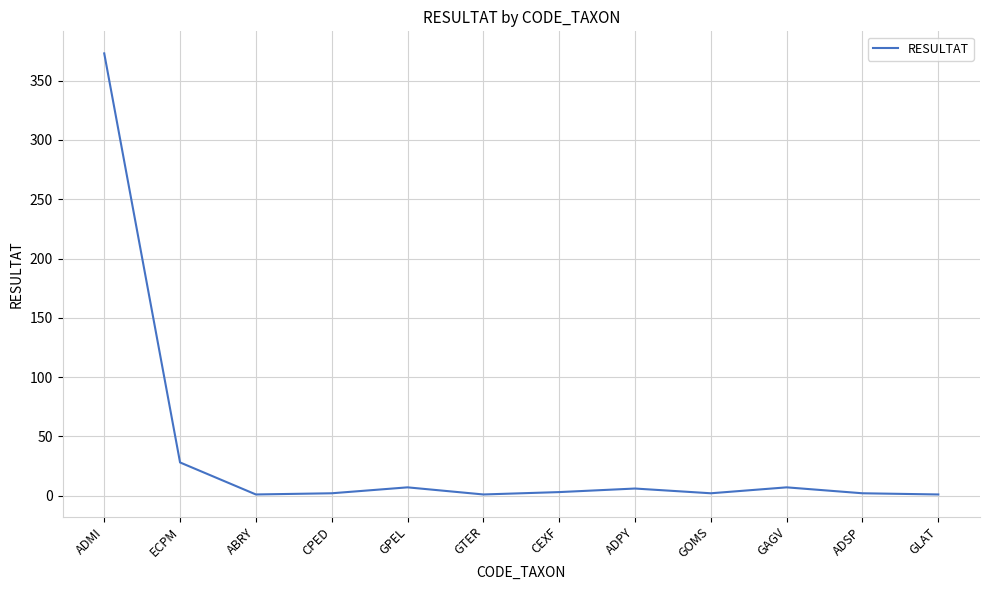

Which label corresponds to the largest value in the chart?

ADMI